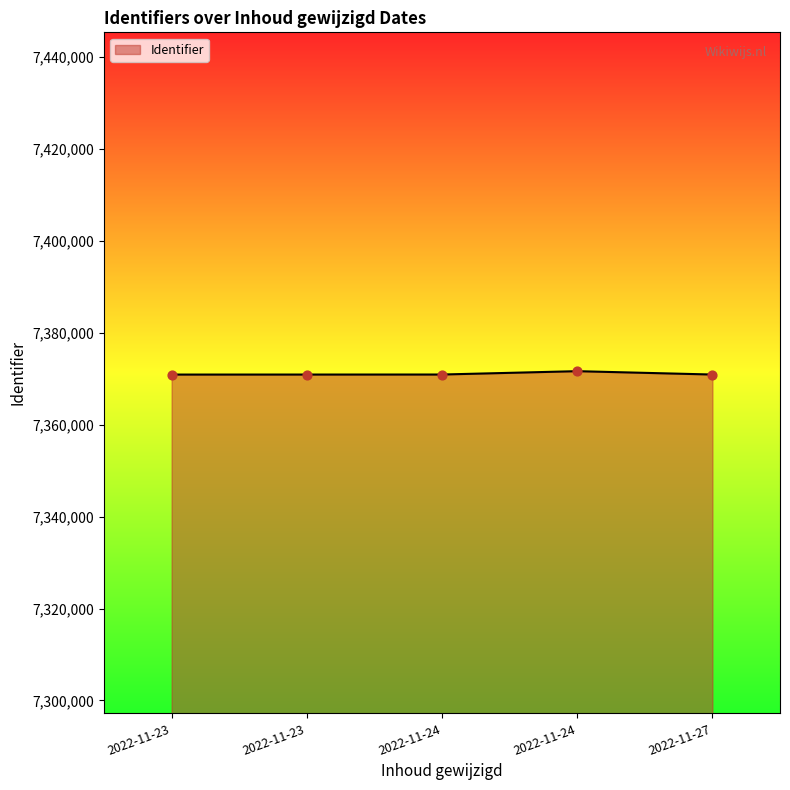

Approximately how many times larger is the value at 2022-11-27 compared to 2022-11-23?

1.0